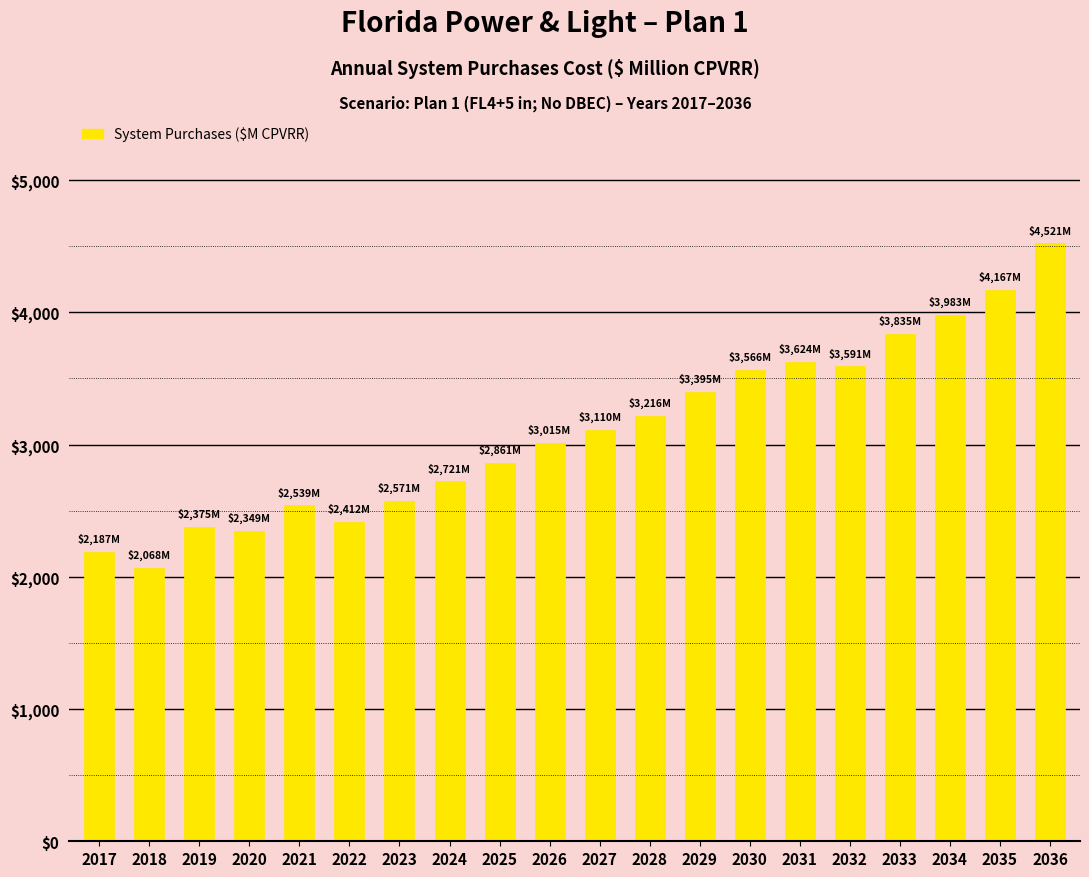

Are the bars grouped side by side (vs. stacked)?

No